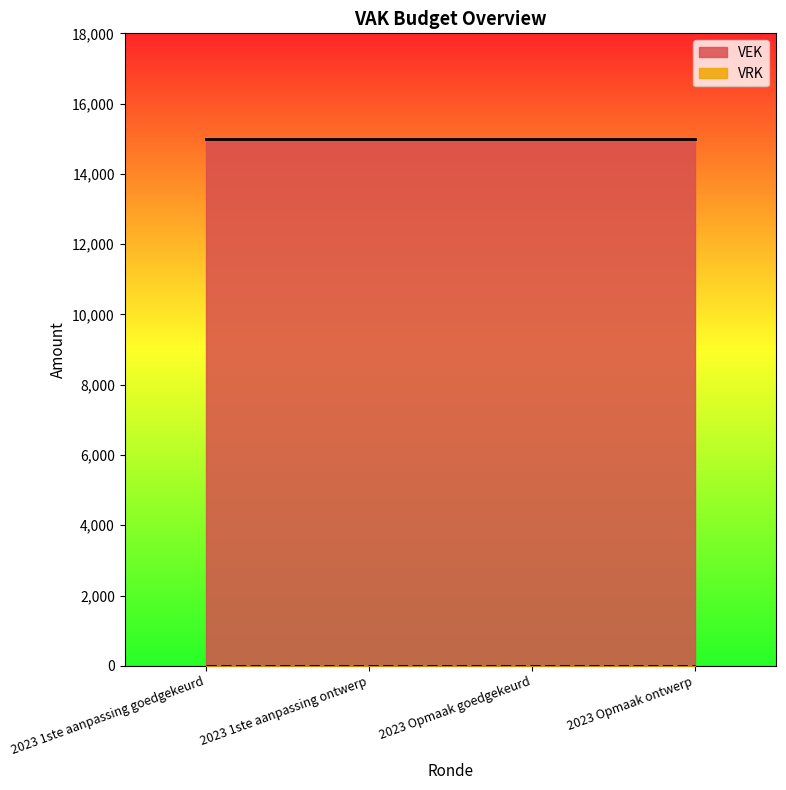

How many categories are shown in the chart?

4